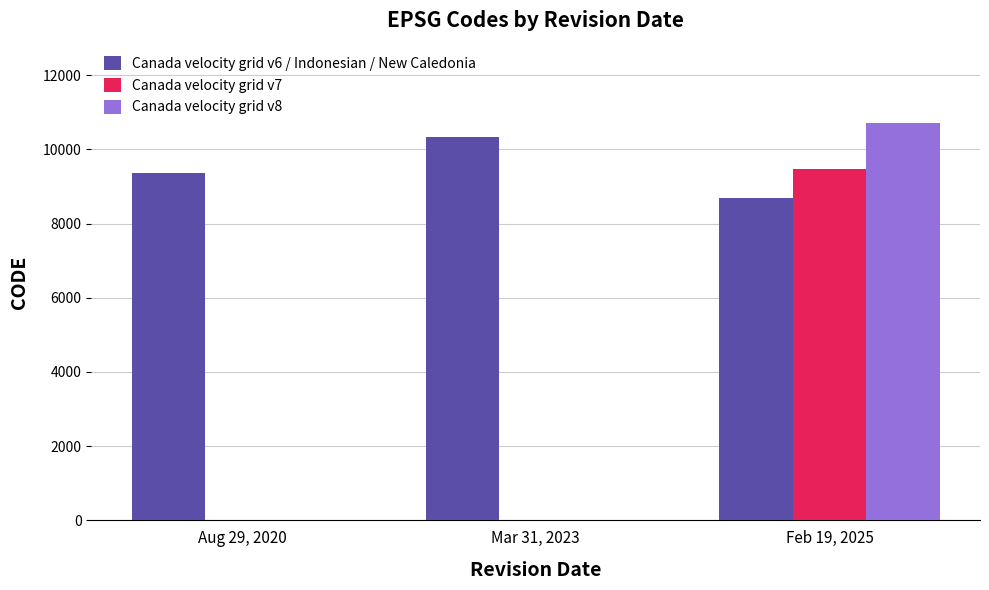

The Canada velocity grid v7 series shows 0 at Mar 31, 2023. True or false?

True